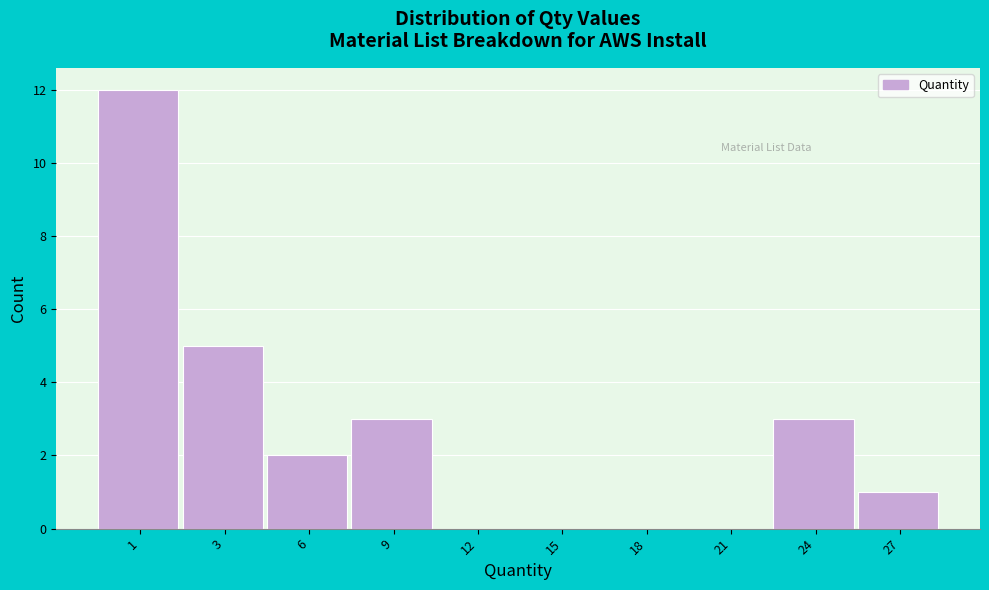

Reading left to right, extract all data points from this chart.

1=12	3=5	6=2	9=3	12=0	15=0	18=0	21=0	24=3	27=1